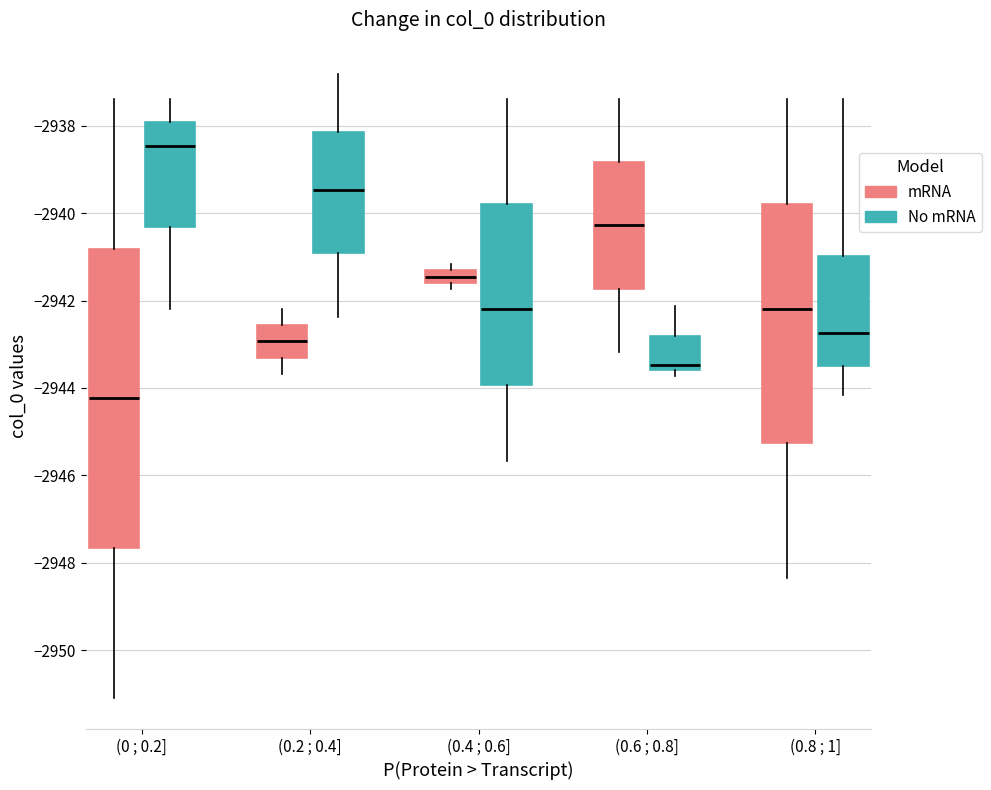

Which box's median line is the highest?

(0 ; 0.2] (No mRNA)